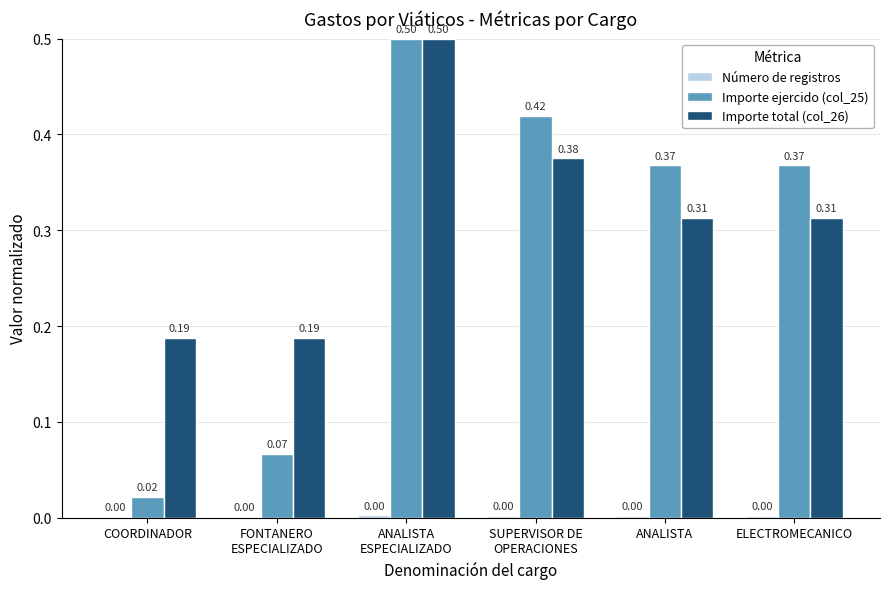

What is the sum of all Importe total (col_26) values?

1.9